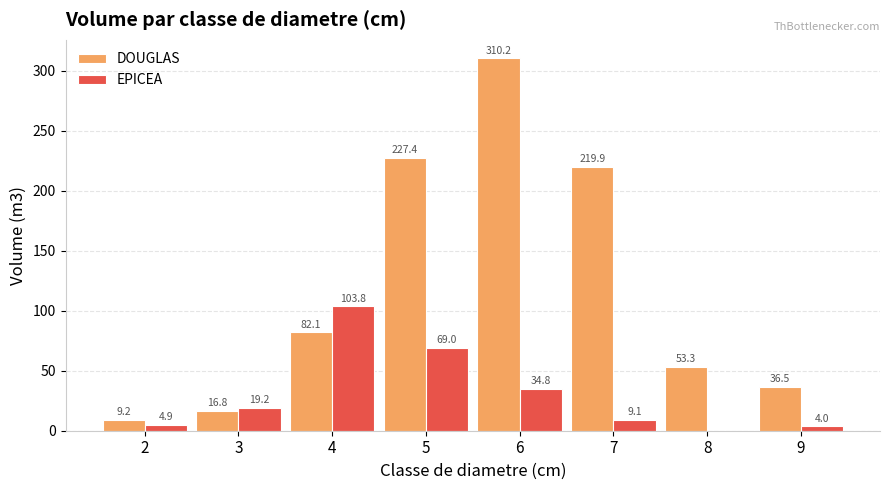

At which label is DOUGLAS closest to 159?

7